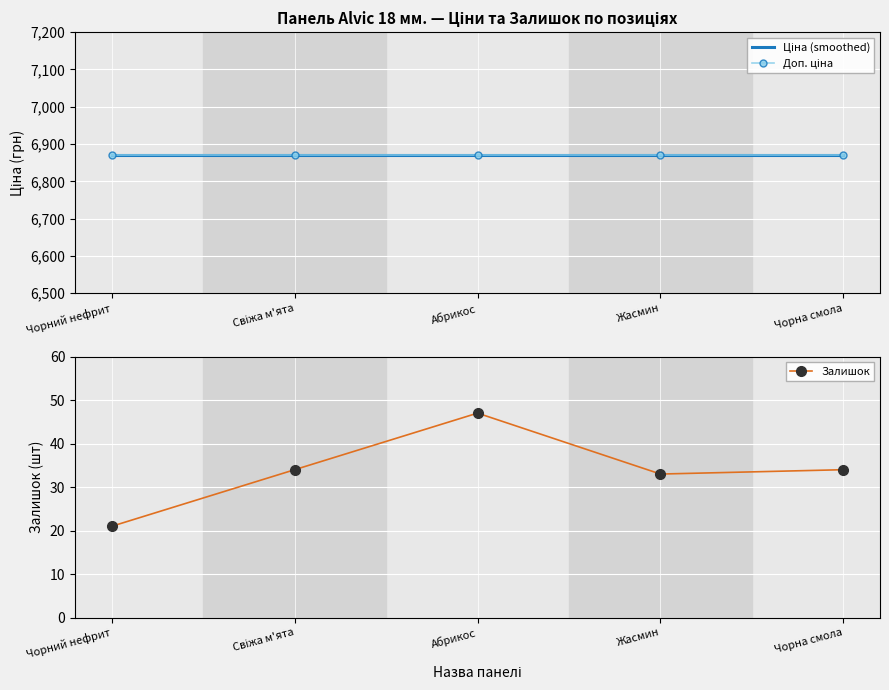

Rank the series by their maximum value, from highest to lowest.

Ціна (smoothed), Доп. ціна, Залишок